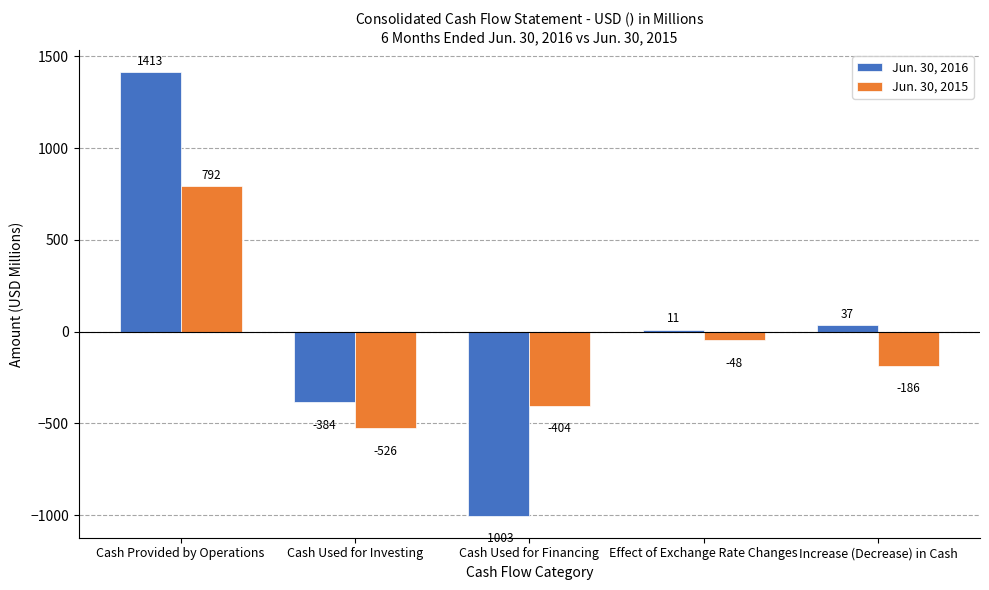

Reading right to left, list all the values displayed in this chart.

Jun. 30, 2016: Increase (Decrease) in Cash=37	Effect of Exchange Rate Changes=11	Cash Used for Financing=-1003	Cash Used for Investing=-384	Cash Provided by Operations=1413
Jun. 30, 2015: Increase (Decrease) in Cash=-186	Effect of Exchange Rate Changes=-48	Cash Used for Financing=-404	Cash Used for Investing=-526	Cash Provided by Operations=792